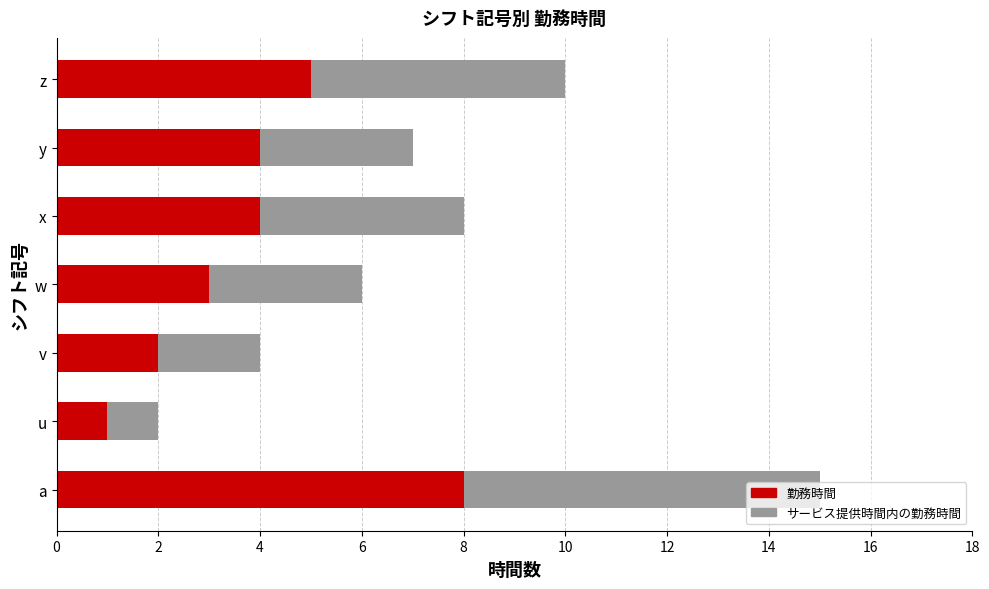

What is the total value across all series at w?

6